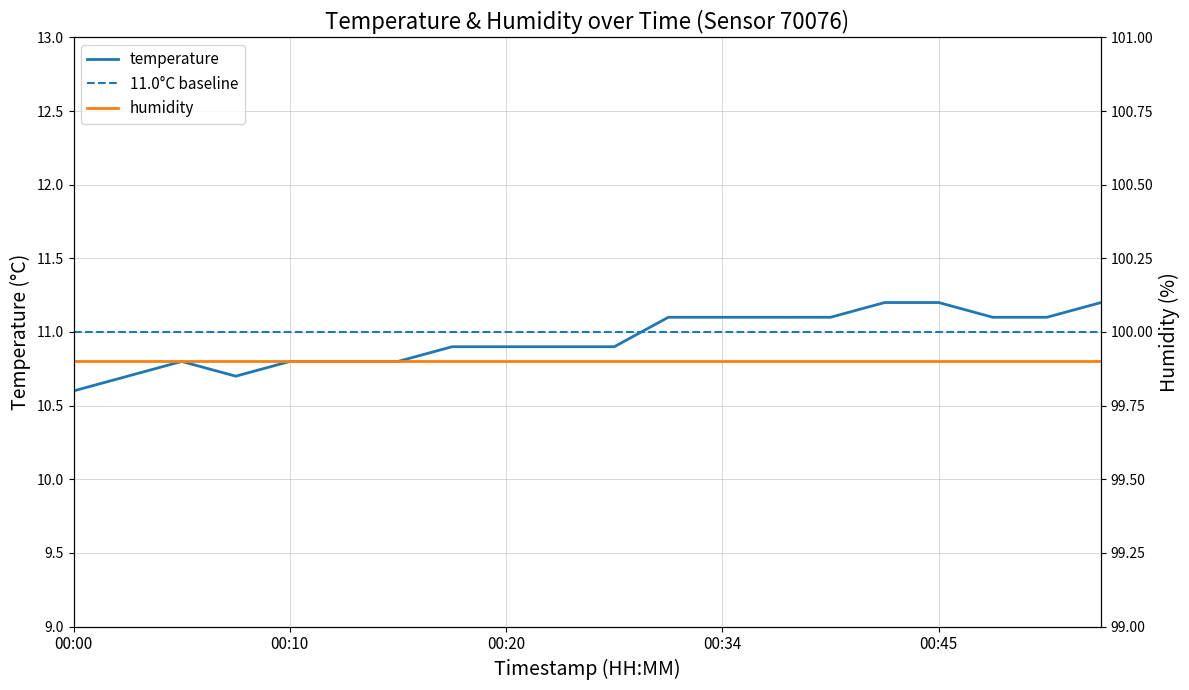

Is it true that the value at 00:45 is 11.2?

True